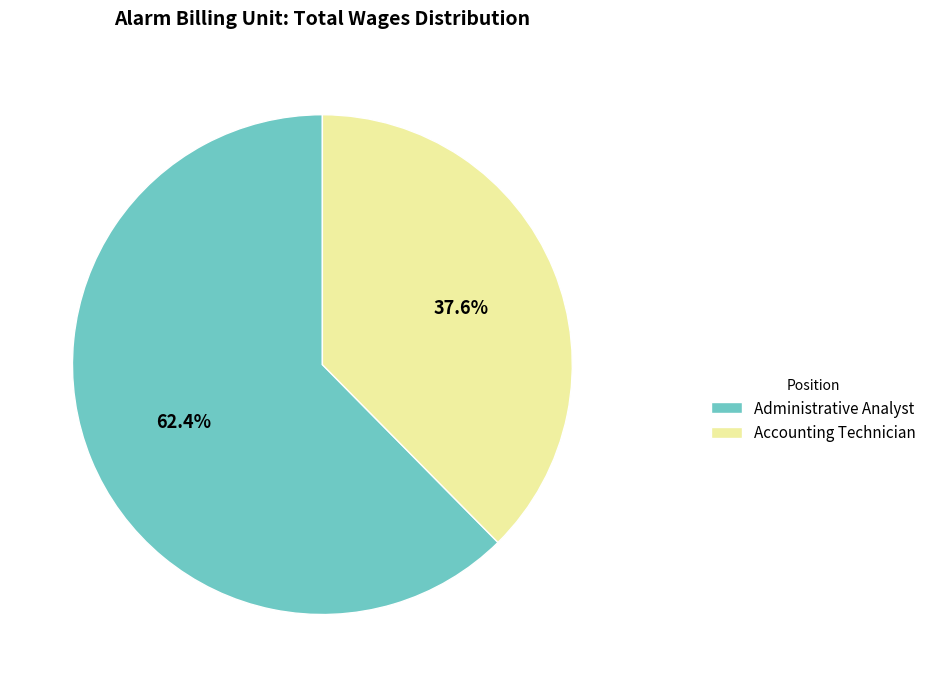

To the nearest percent, what is the combined percentage of Administrative Analyst and Accounting Technician?

100%